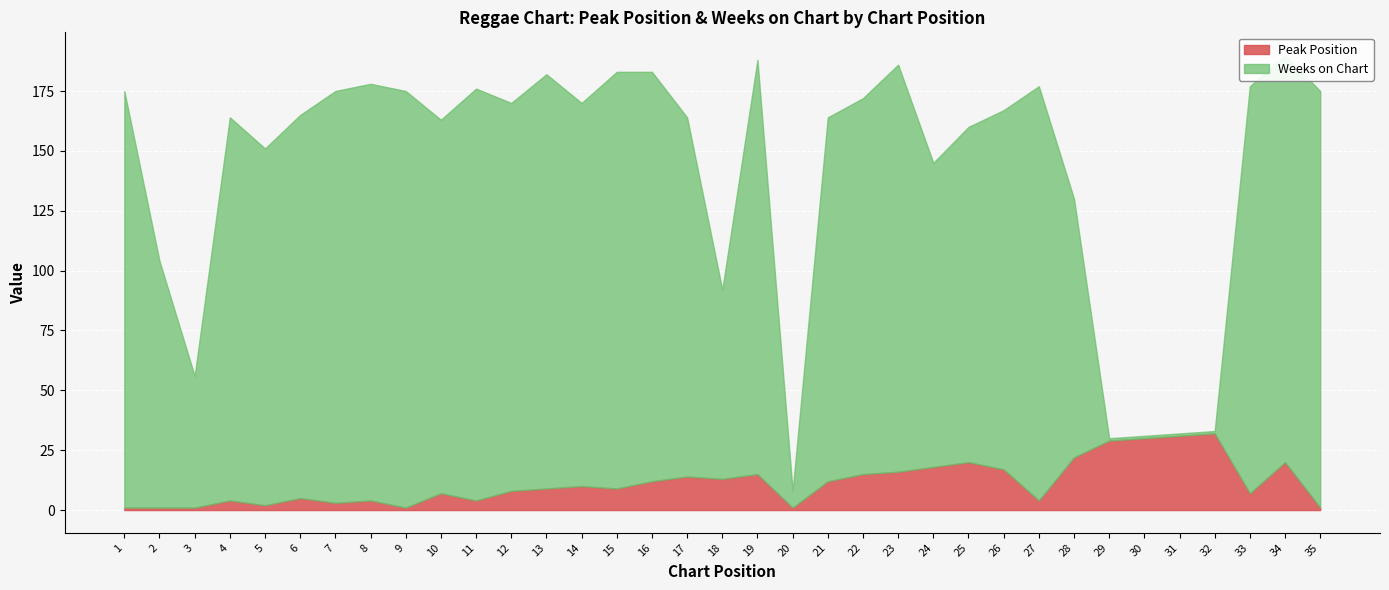

Which series changed the most between 2 and 25?

Weeks on Chart